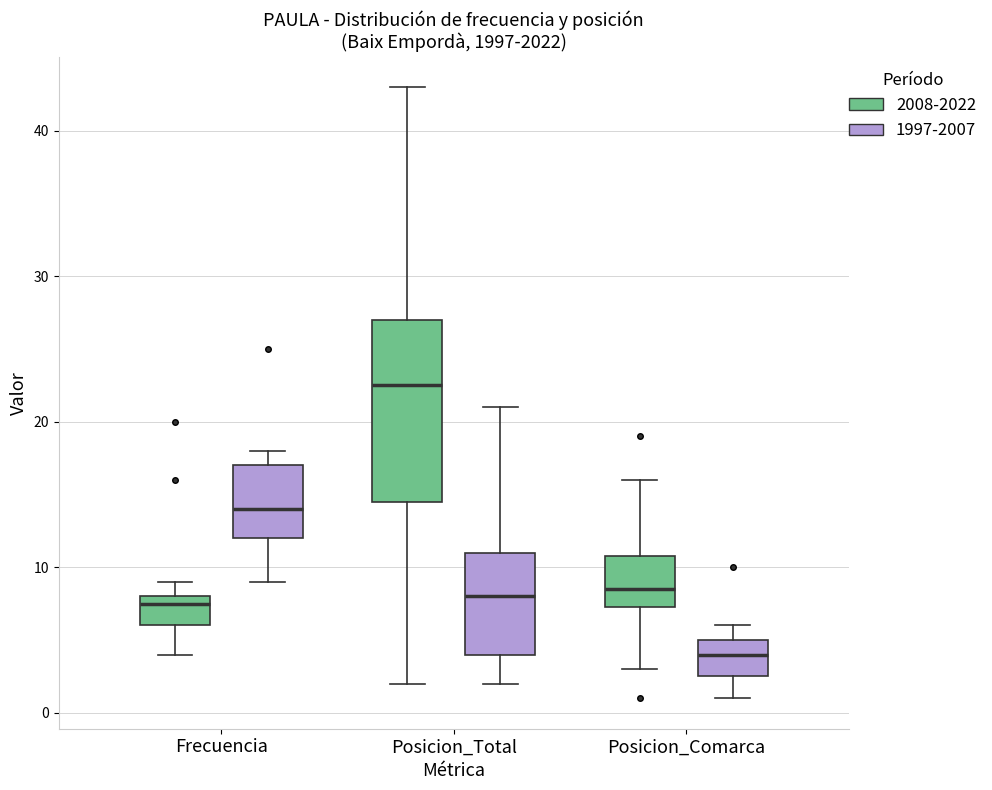

Reading left to right, transcribe this box plot: for each box, give where its median line is, the range the box spans, and where its two whiskers end, as read against the y-axis. The values are not printed on the chart, so give them approximately, as read against the axis.

Frecuencia (2008-2022): median 8 (just below the box's upper edge), box 6 to 8, whiskers 4 to 9
Frecuencia (1997-2007): median 14, box 12 to 17, whiskers 9 to 18
Posicion_Total (2008-2022): median 23, box 15 to 27, whiskers 2 to 43
Posicion_Total (1997-2007): median 8, box 4 to 11, whiskers 2 to 21
Posicion_Comarca (2008-2022): median 9, box 7 to 11, whiskers 3 to 16
Posicion_Comarca (1997-2007): median 4, box 3 to 5, whiskers 1 to 6